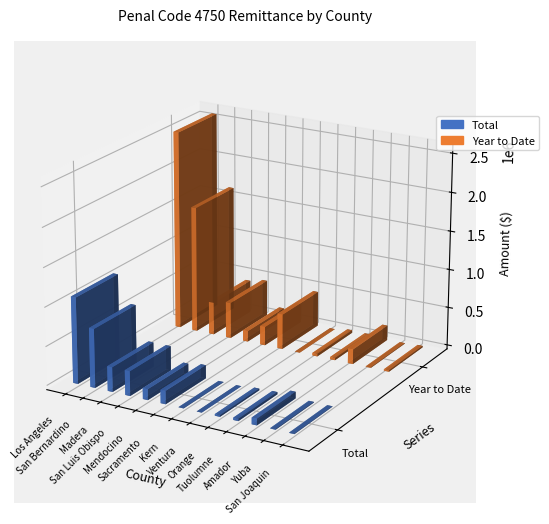

What is the label of the 10th bar from the left?

Tuolumne